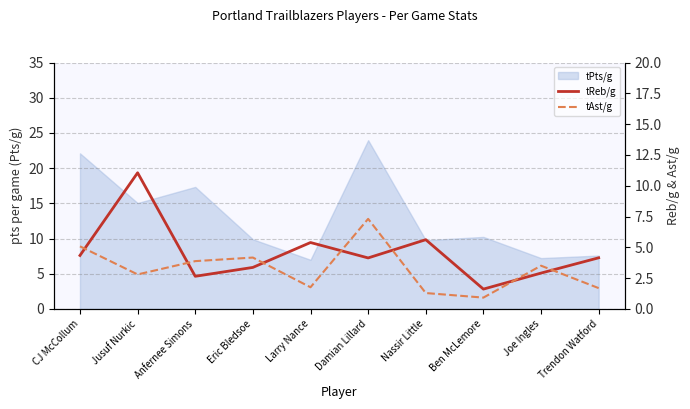

How many interior local peaks does the tAst/g series have?

3